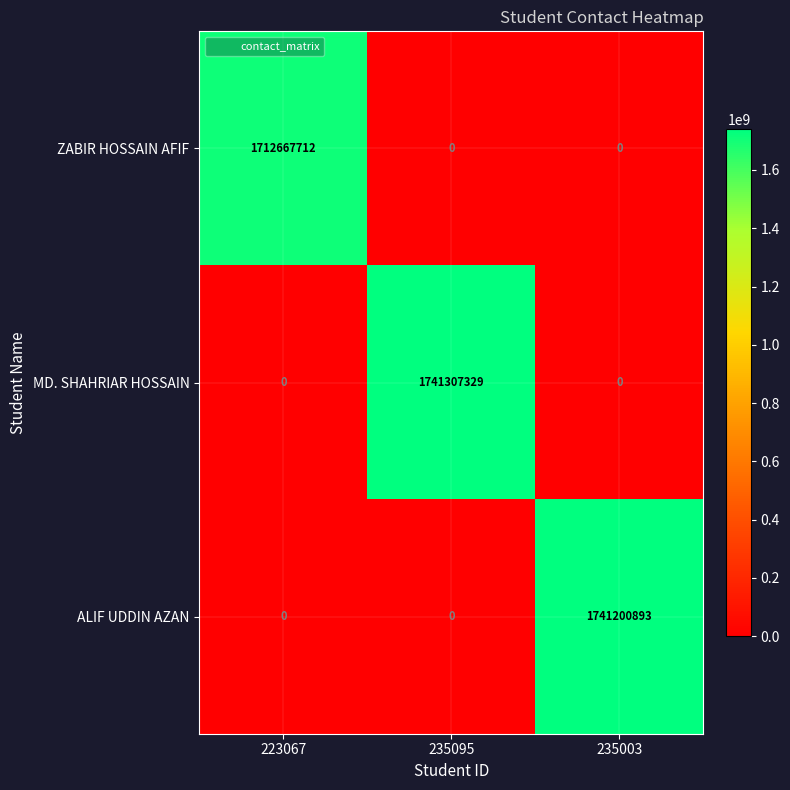

What is the total value across all series at 235095?

1741307329